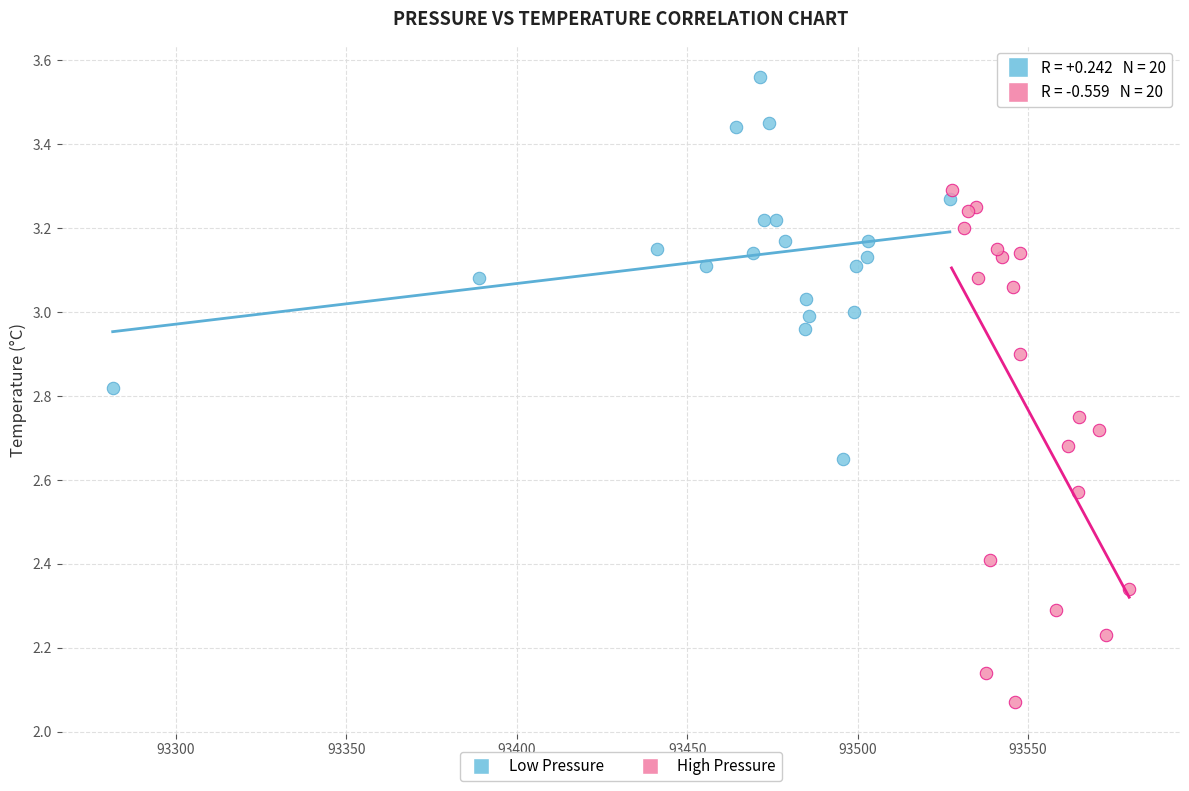

Which series contains the lowest Y value?

High Pressure